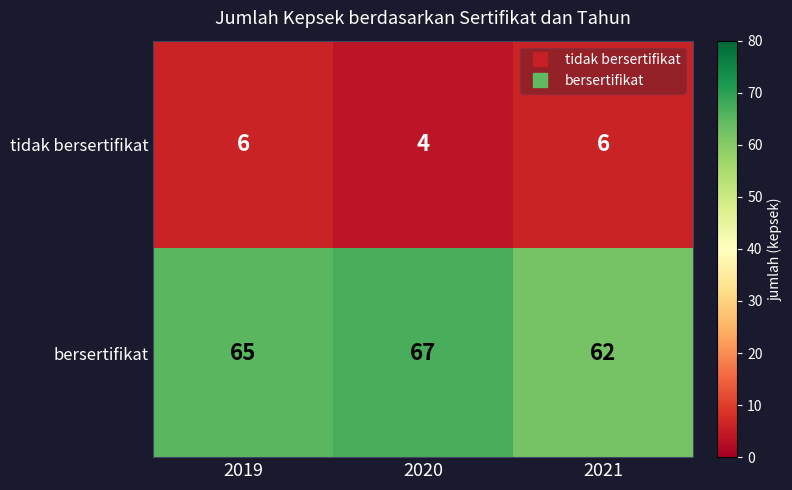

What is the minimum value shown in the chart?

4